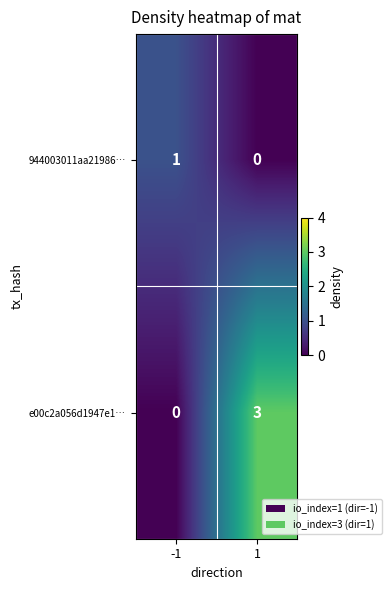

What is the difference between the highest and lowest values at -1?

1